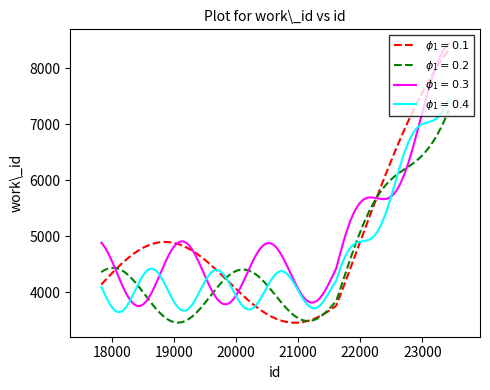

Count the number of categories in the chart.

300